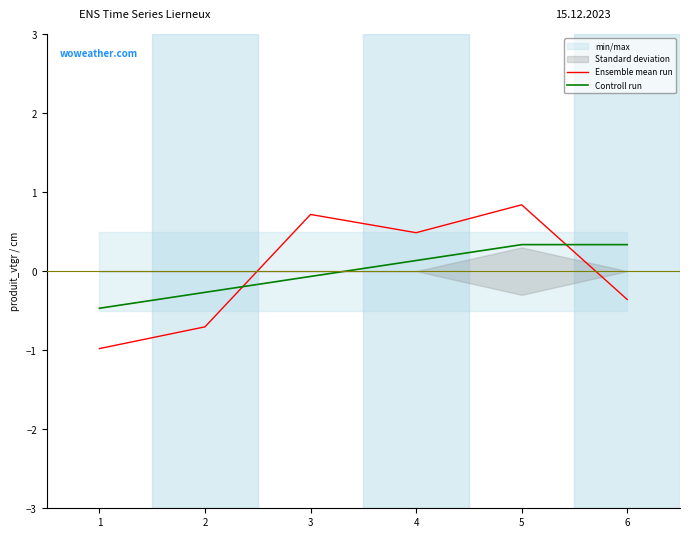

Reading left to right, what are all the values shown in this chart?

Ensemble mean run: -1.0	-0.7	0.7	0.5	0.8	-0.4
Controll run: -0.5	-0.3	-0.1	0.1	0.3	0.3